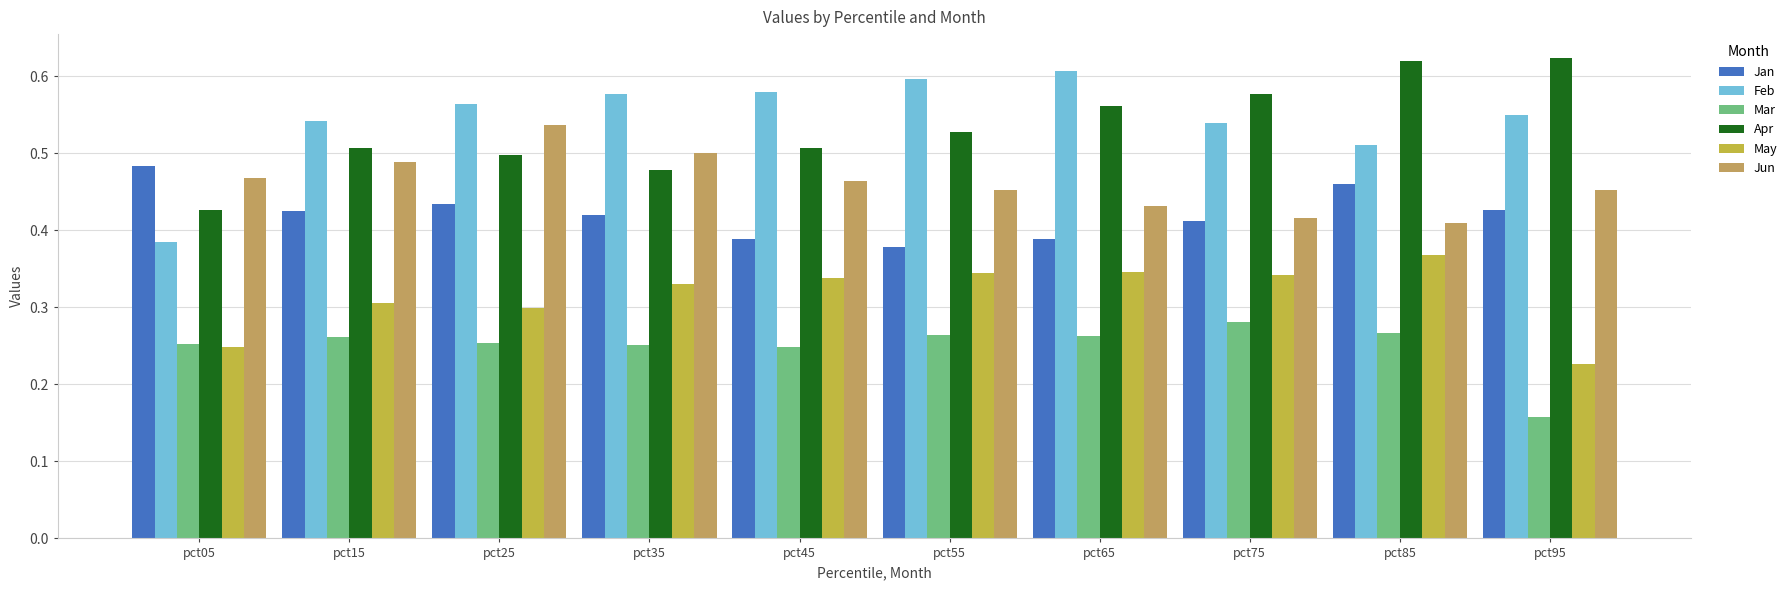

At how many categories does at least one series exceed 0?

10